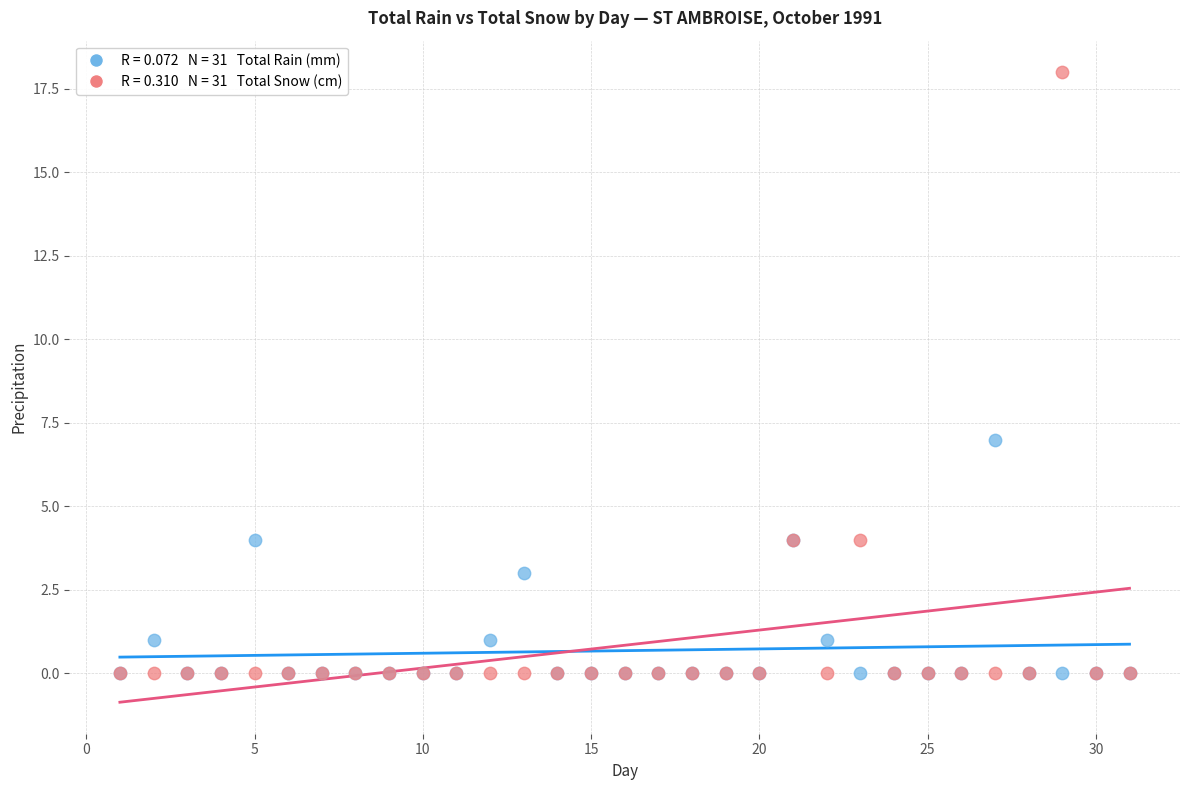

Across all series, what Y value is closest to 9?

7